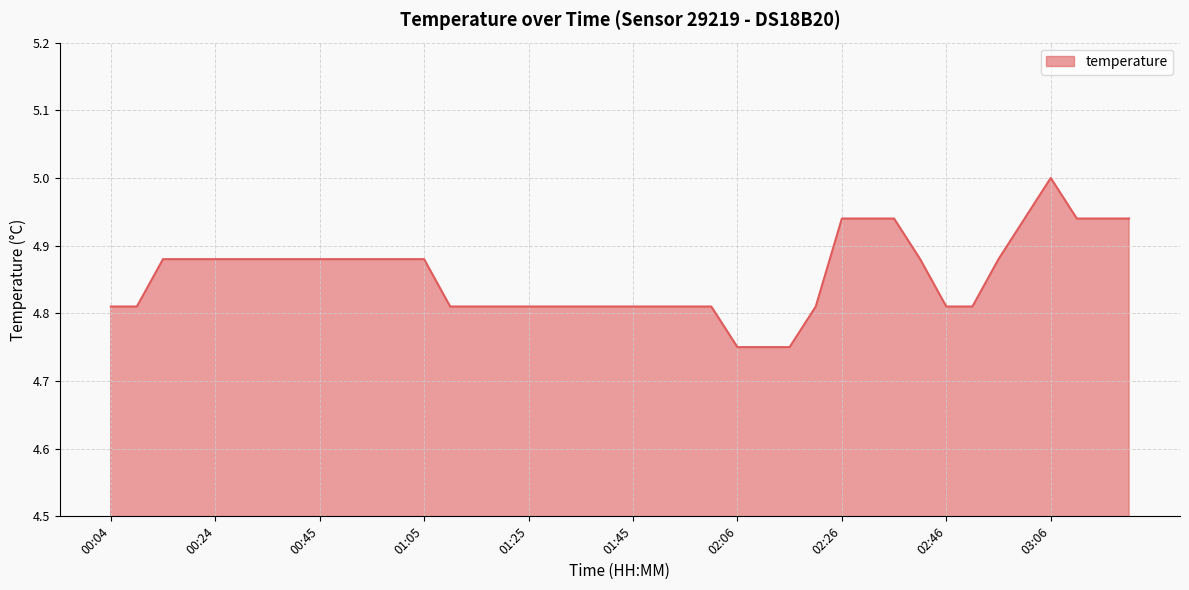

What is the label of the 38th point from the left?

03:11